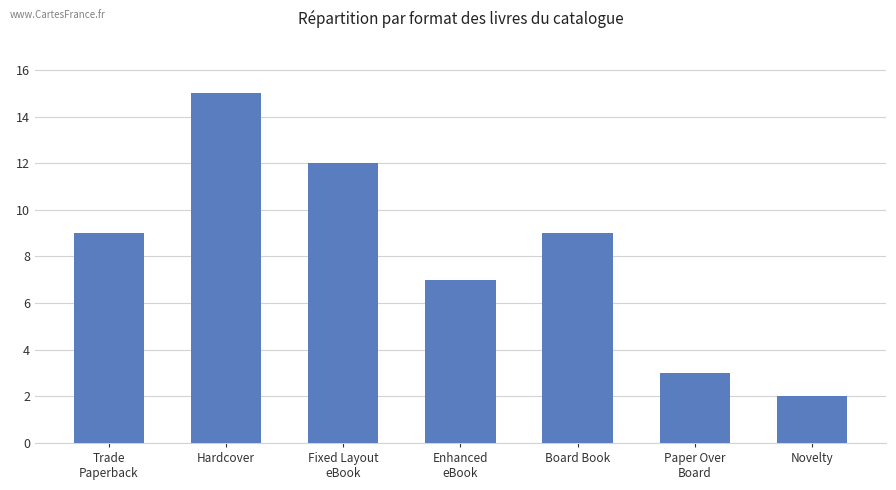

At which category does the chart reach its minimum across all series?

Novelty